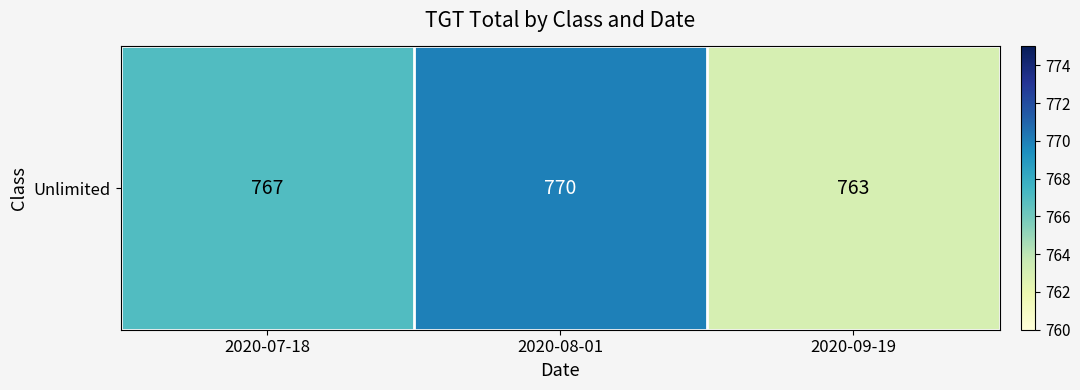

List the labels in order of value, smallest first.

2020-09-19, 2020-07-18, 2020-08-01